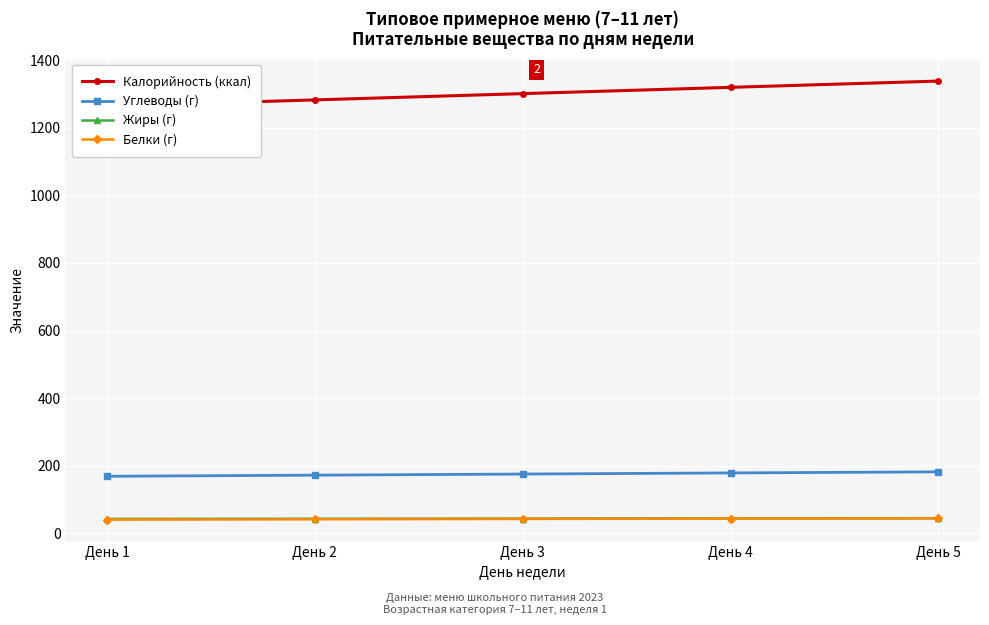

What is the approximate value of Белки (г) at День 1?

40.5